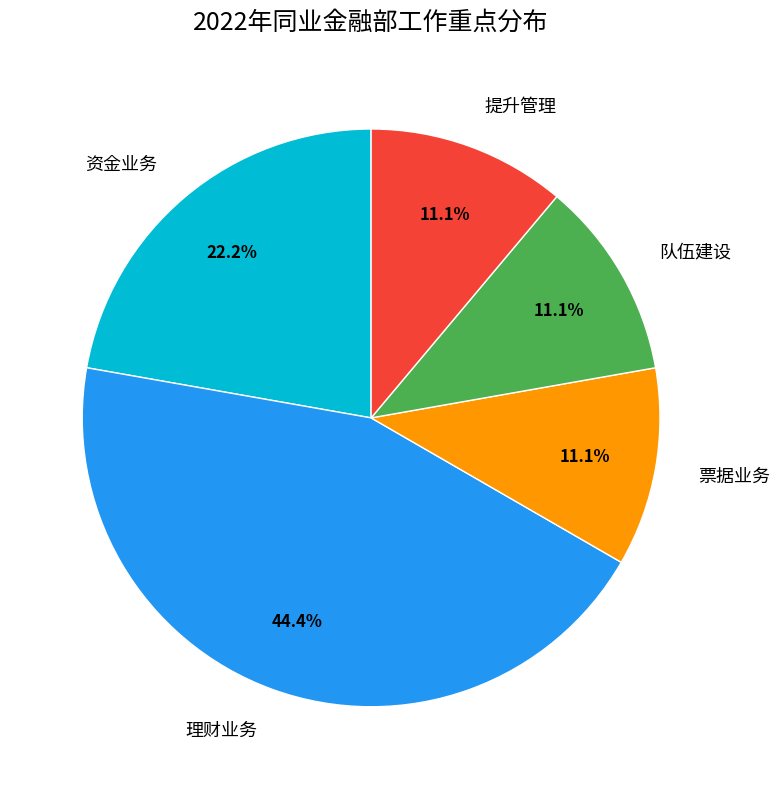

Combined, what portion of the pie is 提升管理 and 票据业务?

22.2%